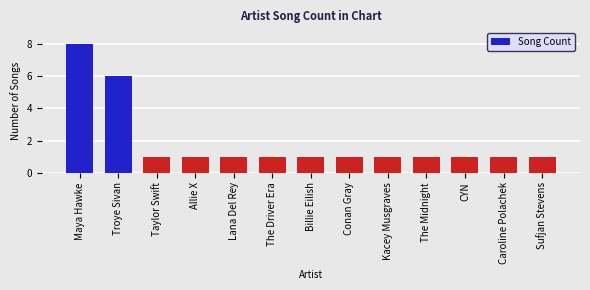

What is the ratio of the value at The Midnight to the value at CYN?

1.0